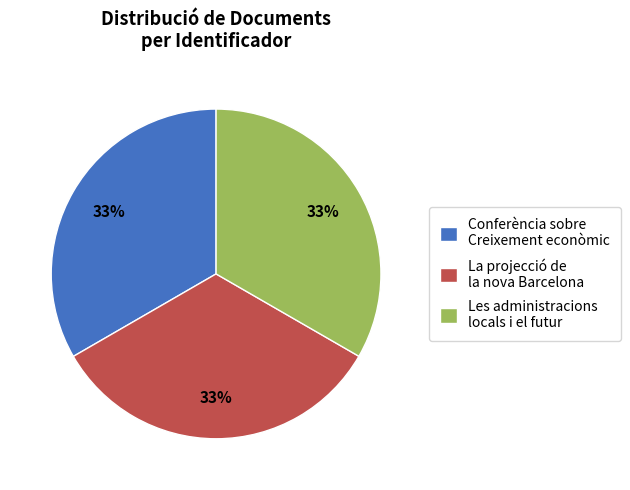

Is it true that Conferència sobre Creixement econòmic is 33% of the pie?

True